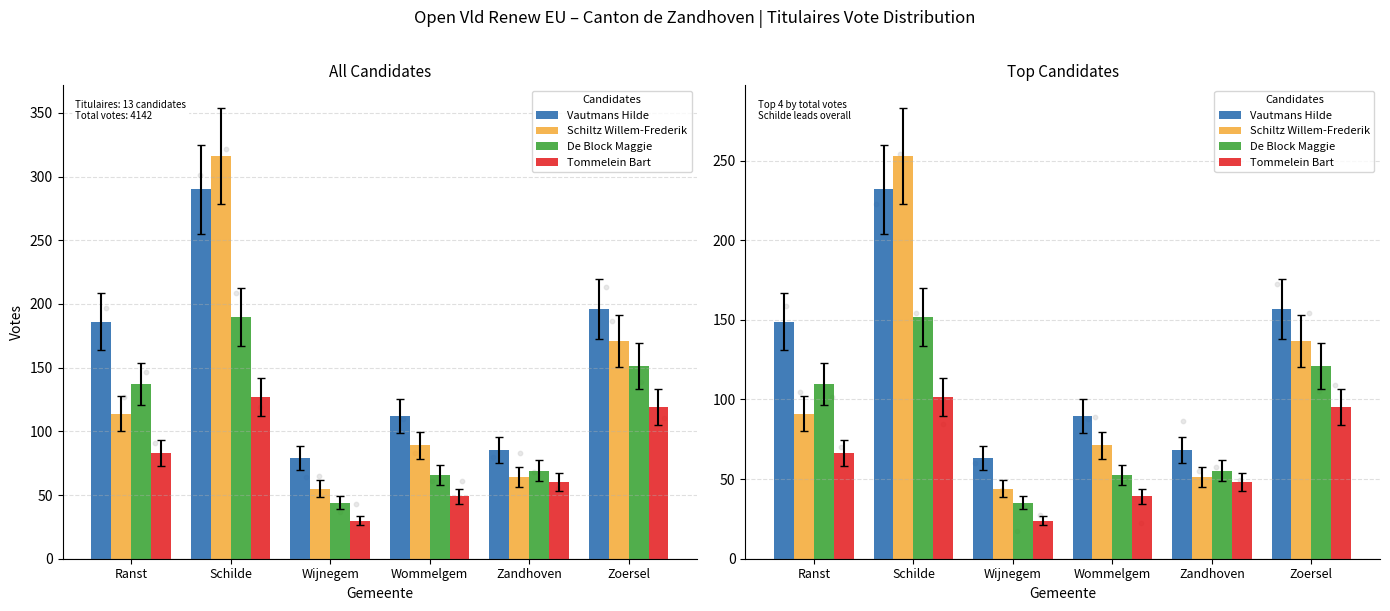

What is the total value across all series at Wijnegem?

166.4